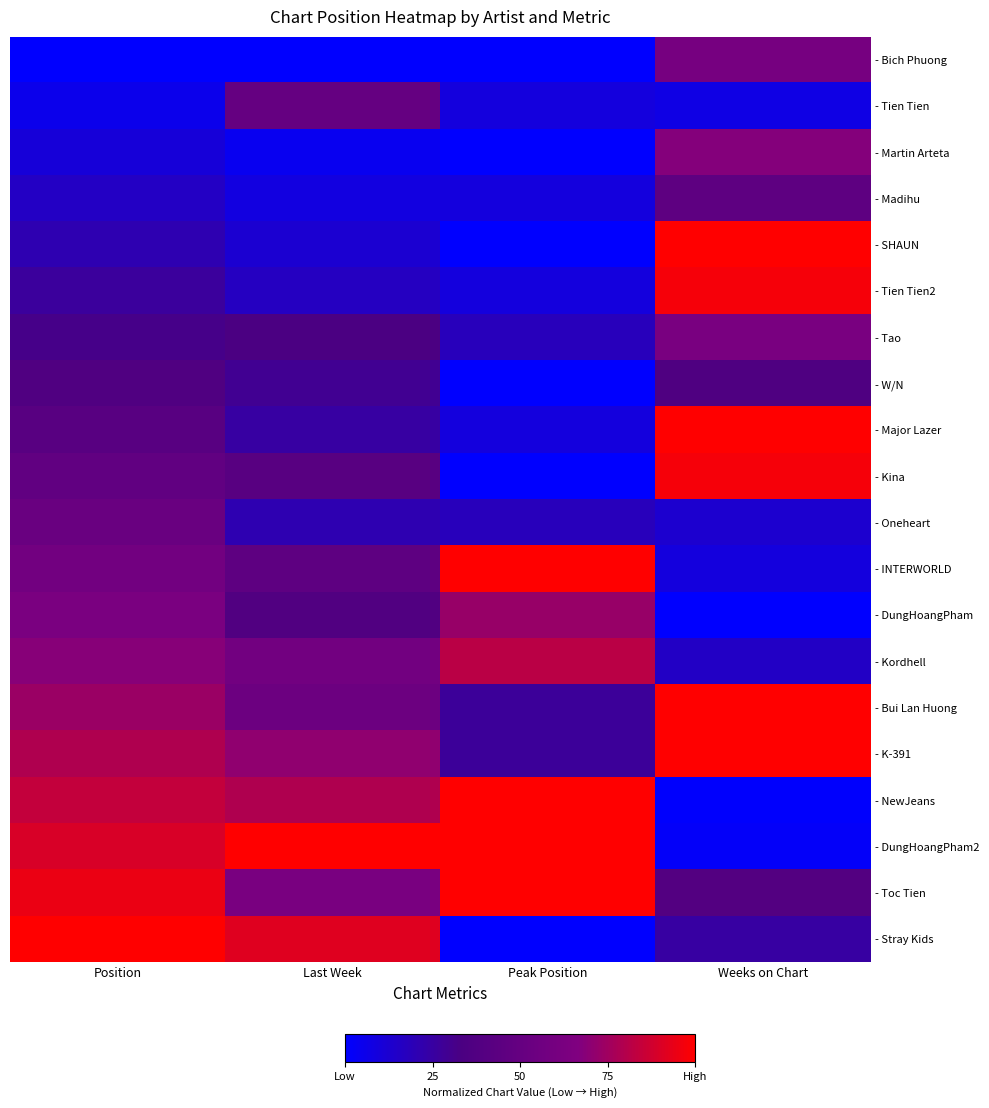

At which category does the chart reach its peak across all series?

Weeks on Chart